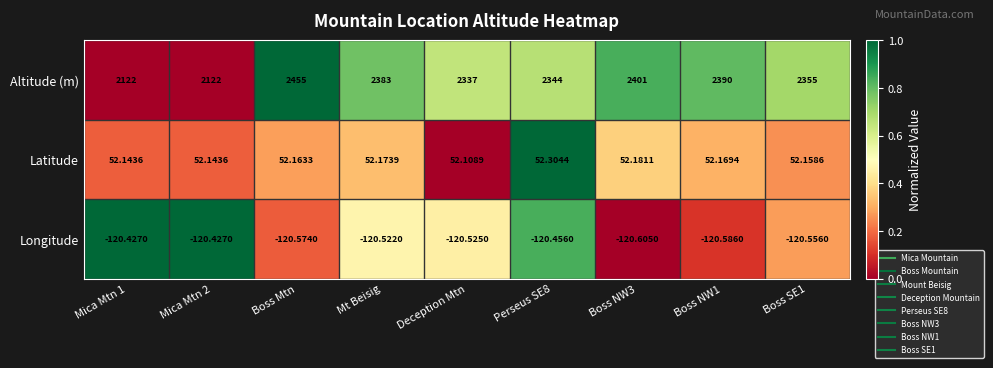

At Boss NW1, list the series in order from largest to smallest.

Altitude (m), Latitude, Longitude